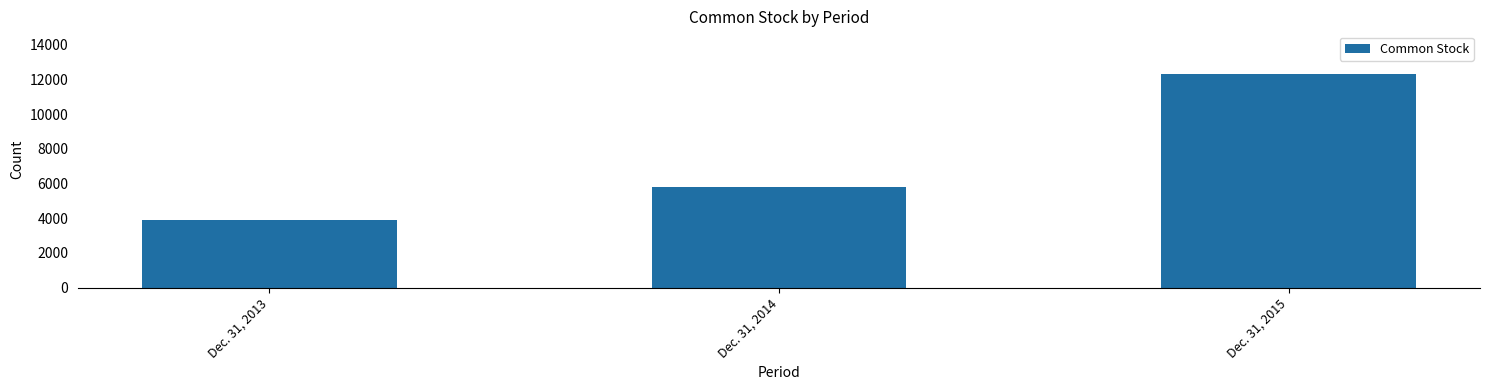

Is it true that the value at Dec. 31, 2015 is 3863?

False